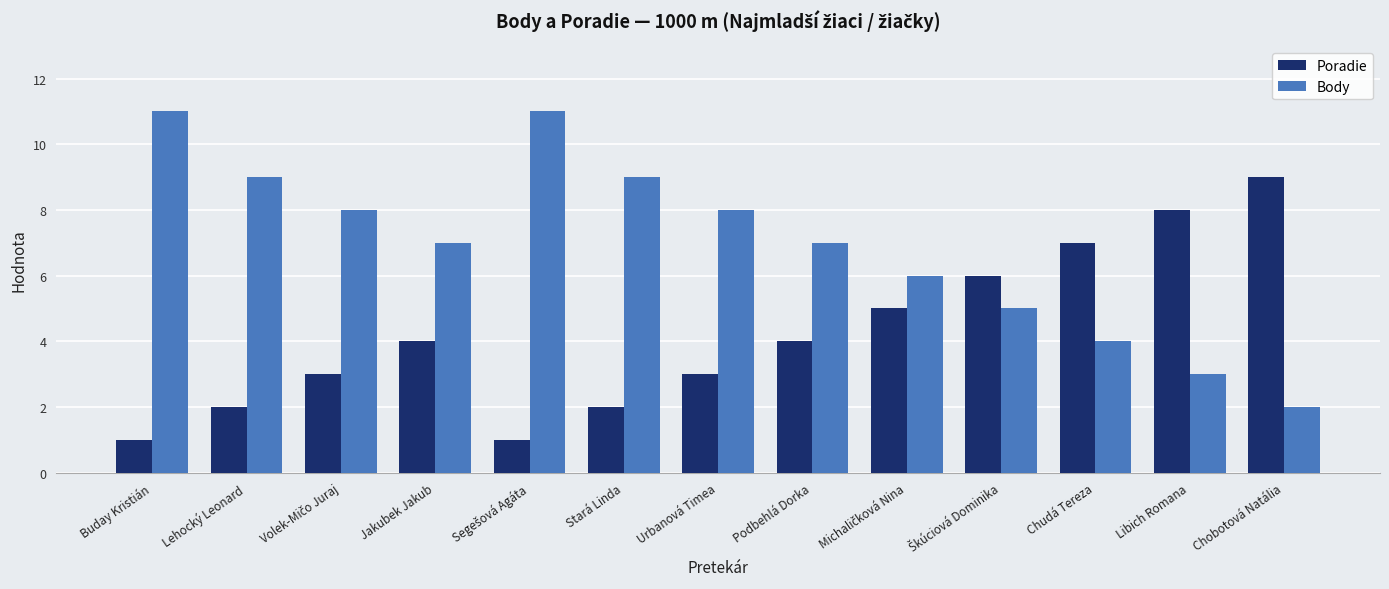

List the series in order of their overall mean, highest first.

Body, Poradie